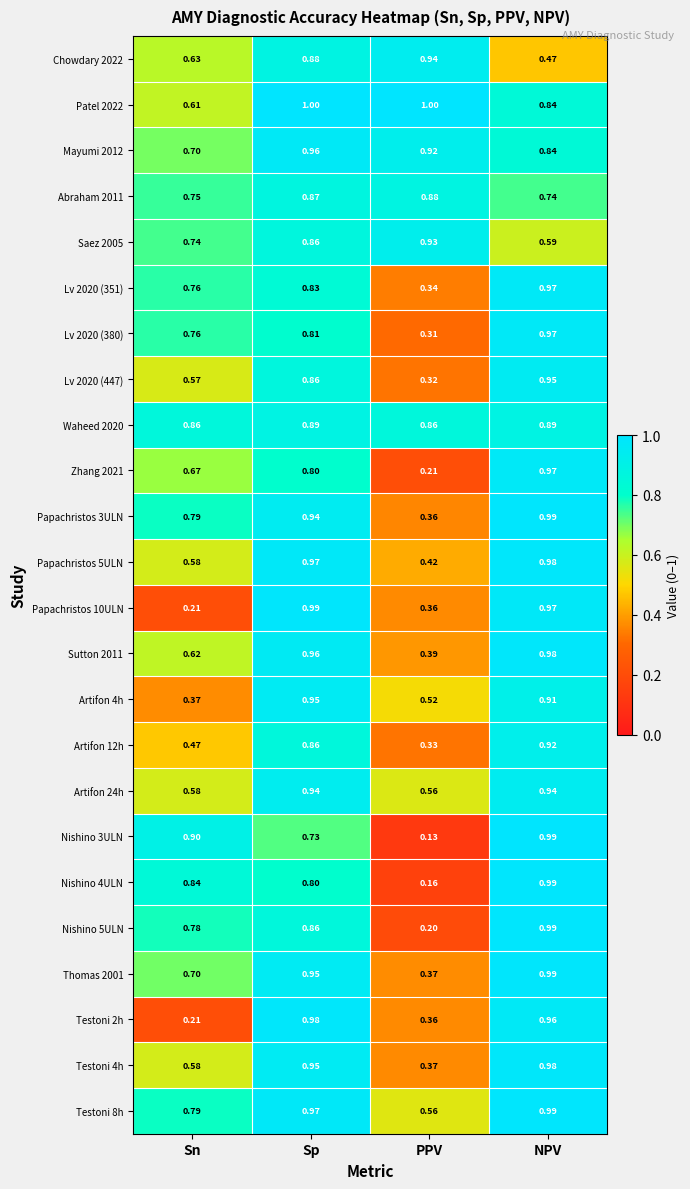

At which label does Thomas 2001 reach its minimum?

PPV